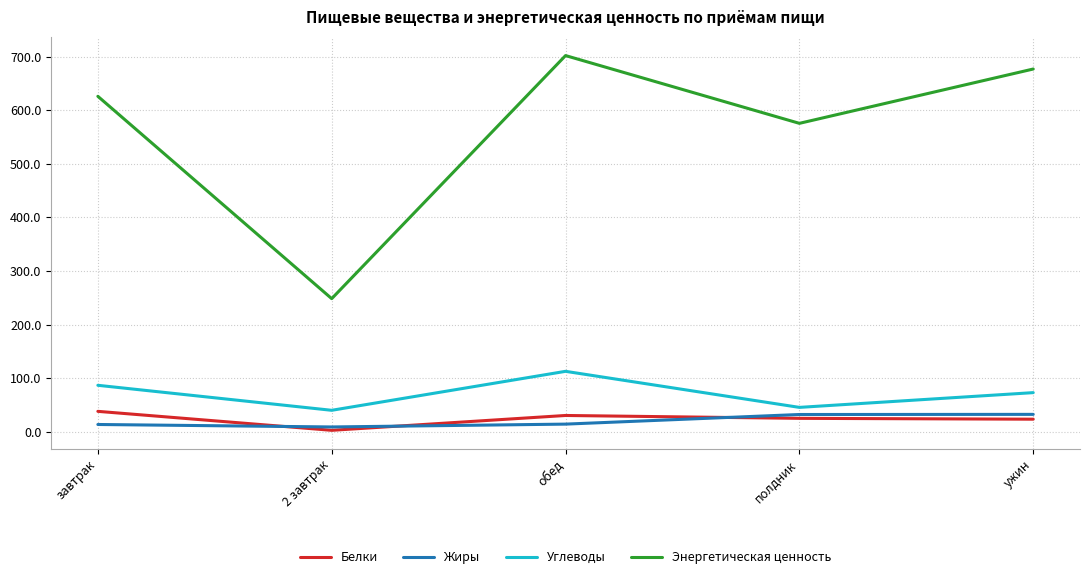

True or false: Жиры has a value of 32.2 at ужин.

True